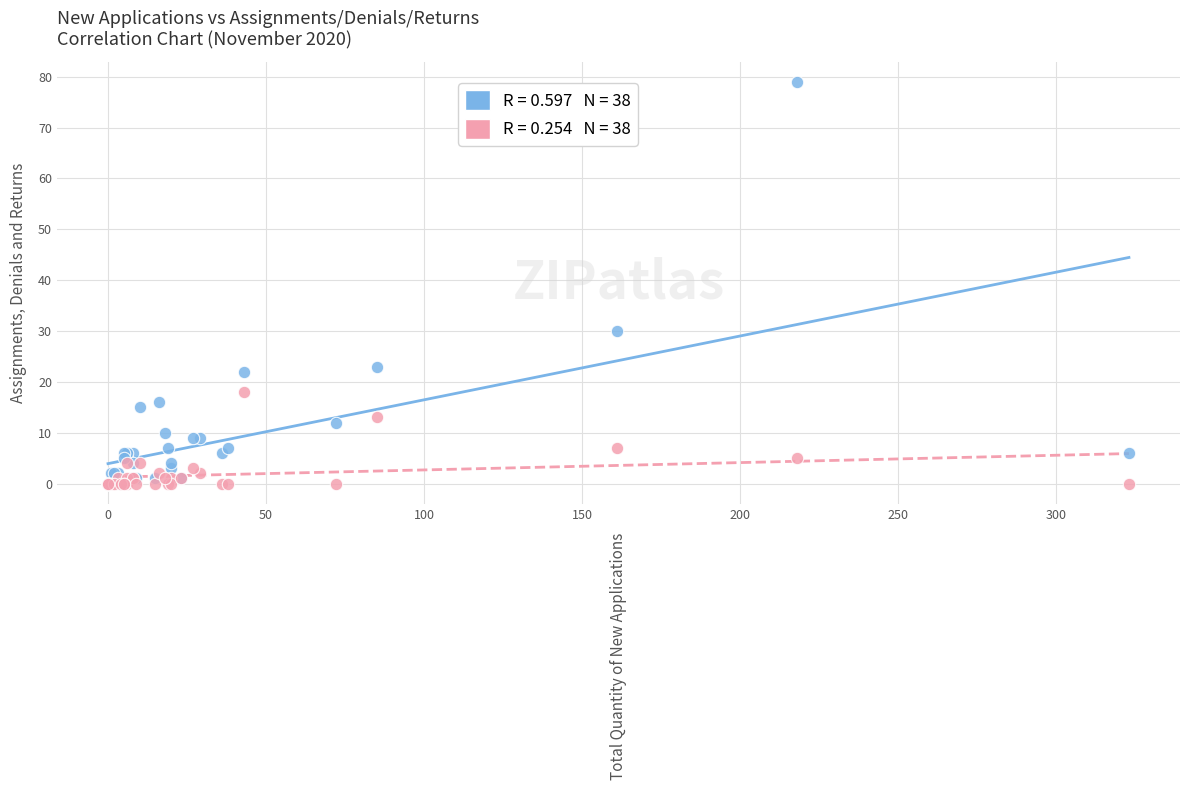

Across all series, what Y value is closest to 39?

30